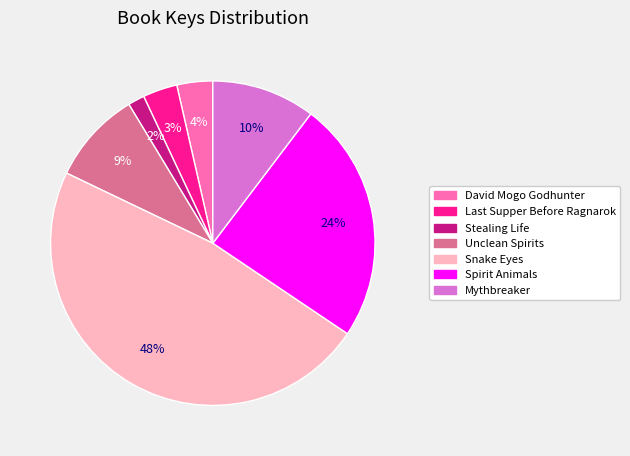

Approximately how many times larger is the value at Snake Eyes compared to Spirit Animals?

2.0